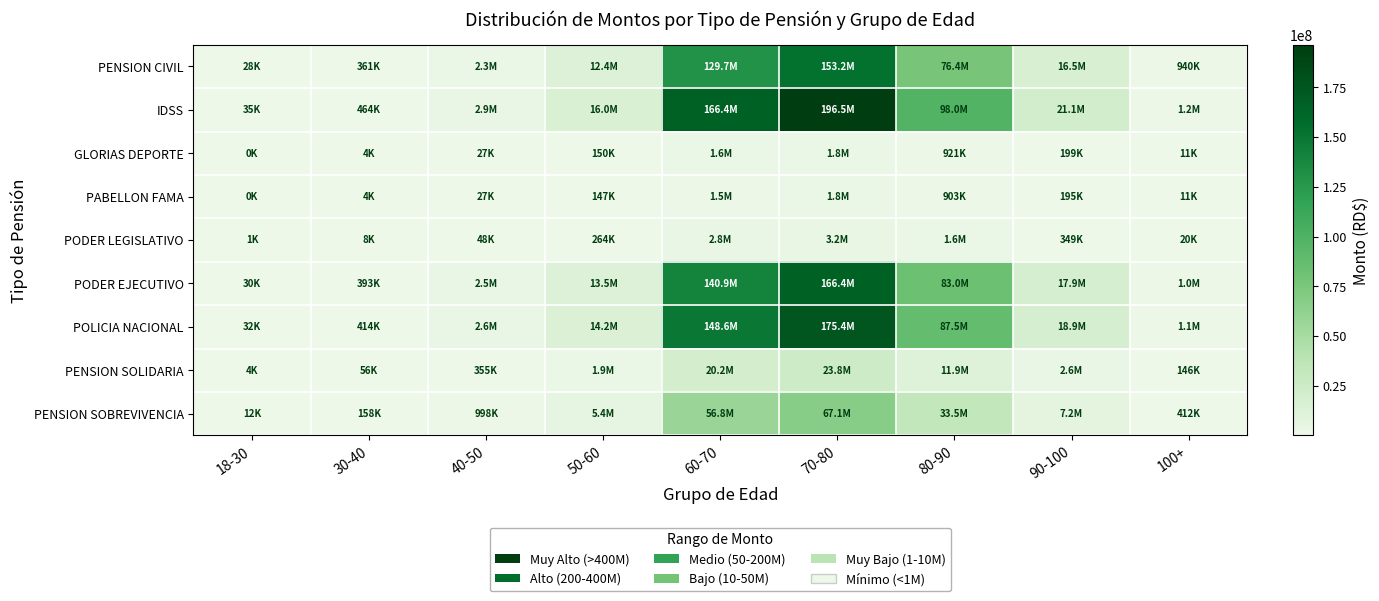

Reading left to right, list all the values displayed in this chart.

PENSION CIVIL: 18-30=27542.1	30-40=361490.0	40-50=2279108.4	50-60=12438699.0	60-70=129723270.7	70-80=153171922.5	80-90=76425872.8	90-100=16480501.5	100+=939874.0
IDSS: 18-30=35326.3	30-40=463657.8	40-50=2923252.2	50-60=15954245.0	60-70=166386922.4	70-80=196462860.0	80-90=98026095.8	90-100=21138381.0	100+=1205510.3
GLORIAS DEPORTE: 18-30=332.0	30-40=4357.2	40-50=27471.2	50-60=149929.6	60-70=1563617.0	70-80=1846254.9	80-90=921197.8	90-100=198647.4	100+=11328.8
PABELLON FAMA: 18-30=325.2	30-40=4268.9	40-50=26914.3	50-60=146890.4	60-70=1531921.2	70-80=1808829.8	80-90=902524.4	90-100=194620.7	100+=11099.1
PODER LEGISLATIVO: 18-30=583.9	30-40=7664.2	40-50=48321.3	50-60=263723.2	60-70=2750370.9	70-80=3247525.2	80-90=1620368.4	90-100=349416.8	100+=19927.0
PODER EJECUTIVO: 18-30=29918.2	30-40=392676.0	40-50=2475728.7	50-60=13511794.0	60-70=140914586.0	70-80=166386168.9	80-90=83019185.1	90-100=17902285.6	100+=1020957.6
POLICIA NACIONAL: 18-30=31543.1	30-40=414003.3	40-50=2610192.1	50-60=14245655.6	60-70=148568033.3	70-80=175423045.9	80-90=87528178.6	90-100=18874606.6	100+=1076408.5
PENSION SOLIDARIA: 18-30=4286.0	30-40=56253.8	40-50=354666.5	50-60=1935665.0	60-70=20187062.2	70-80=23836055.8	80-90=11893115.5	90-100=2564635.5	100+=146259.8
PENSION SOBREVIVENCIA: 18-30=12065.5	30-40=158360.0	40-50=998422.4	50-60=5449093.8	60-70=56828633.8	70-80=67100922.2	80-90=33480330.2	90-100=7219709.9	100+=411736.1